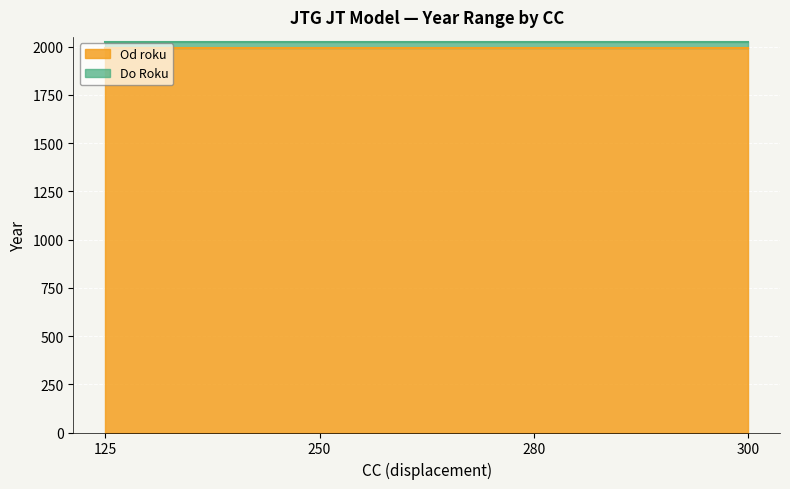

Which series has the largest range (max minus min)?

Od roku